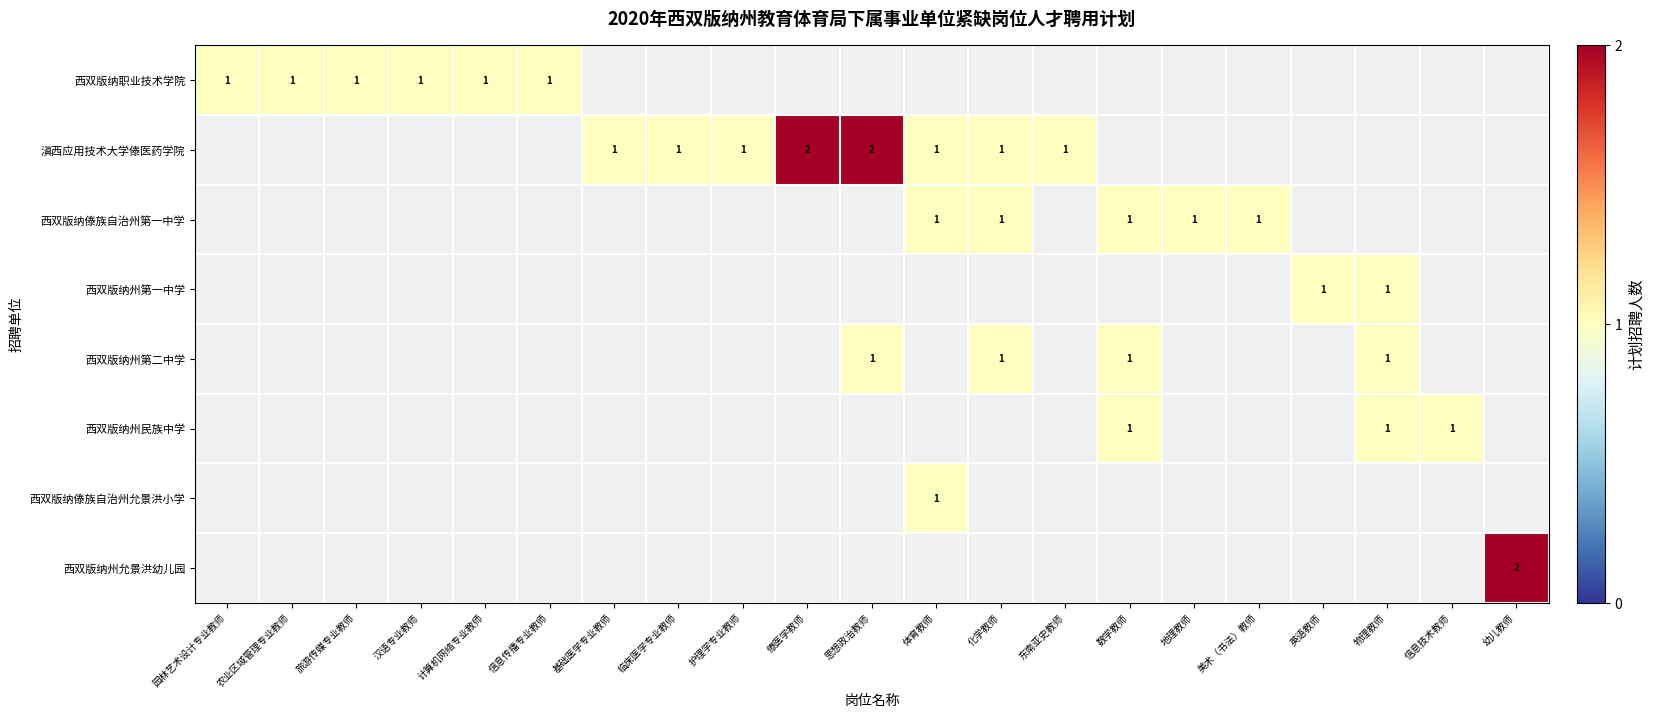

Is it true that 滇西应用技术大学傣医药学院 equals 2 at 护理学专业教师?

False